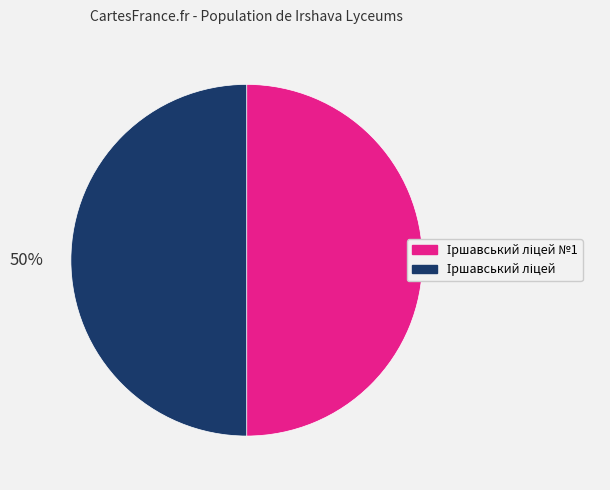

To the nearest percent, what is the average slice percentage?

50%